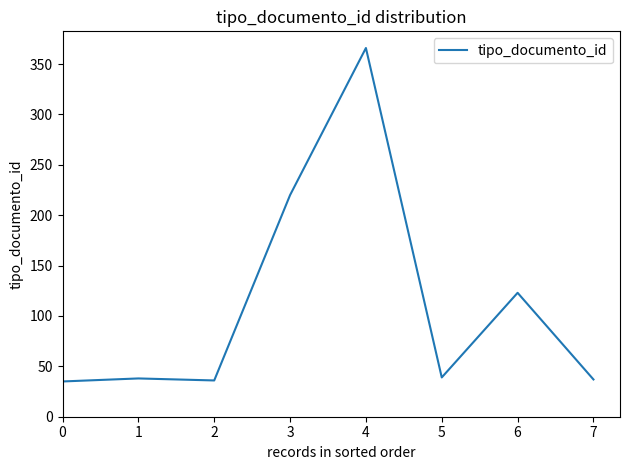

What is the maximum value shown in the chart?

366